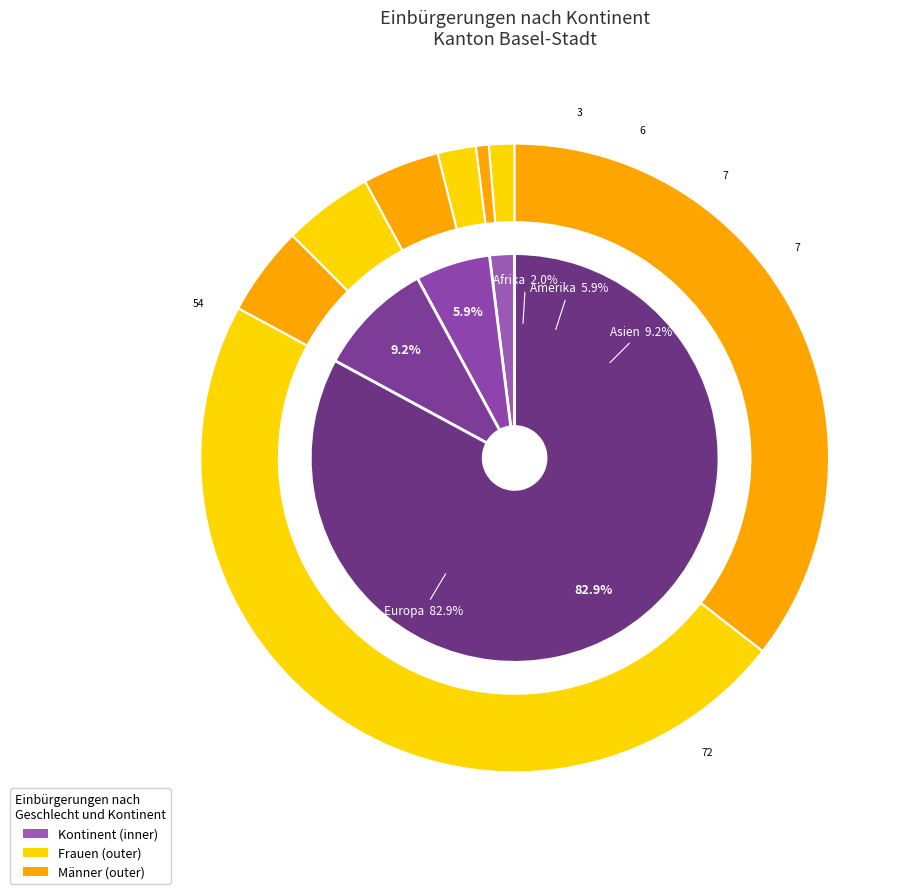

Does any single category account for the majority?

Yes